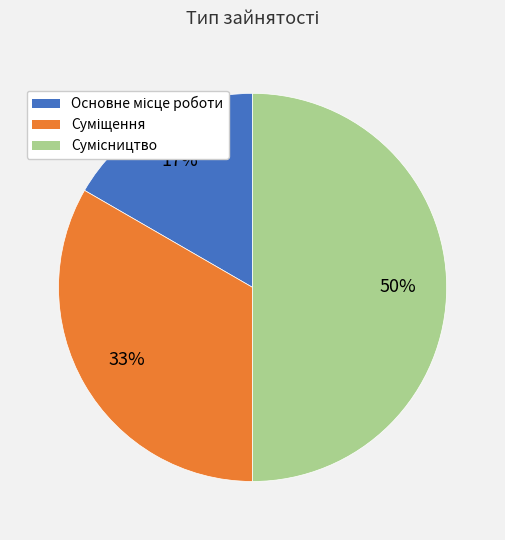

To the nearest percent, what is the difference between the largest and smallest slice percentages?

33%